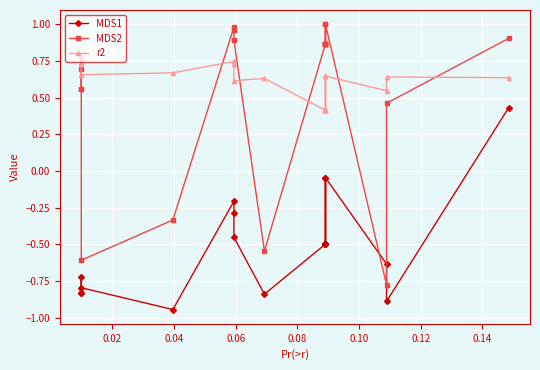

How many intersections are there between r2 and MDS2?

5